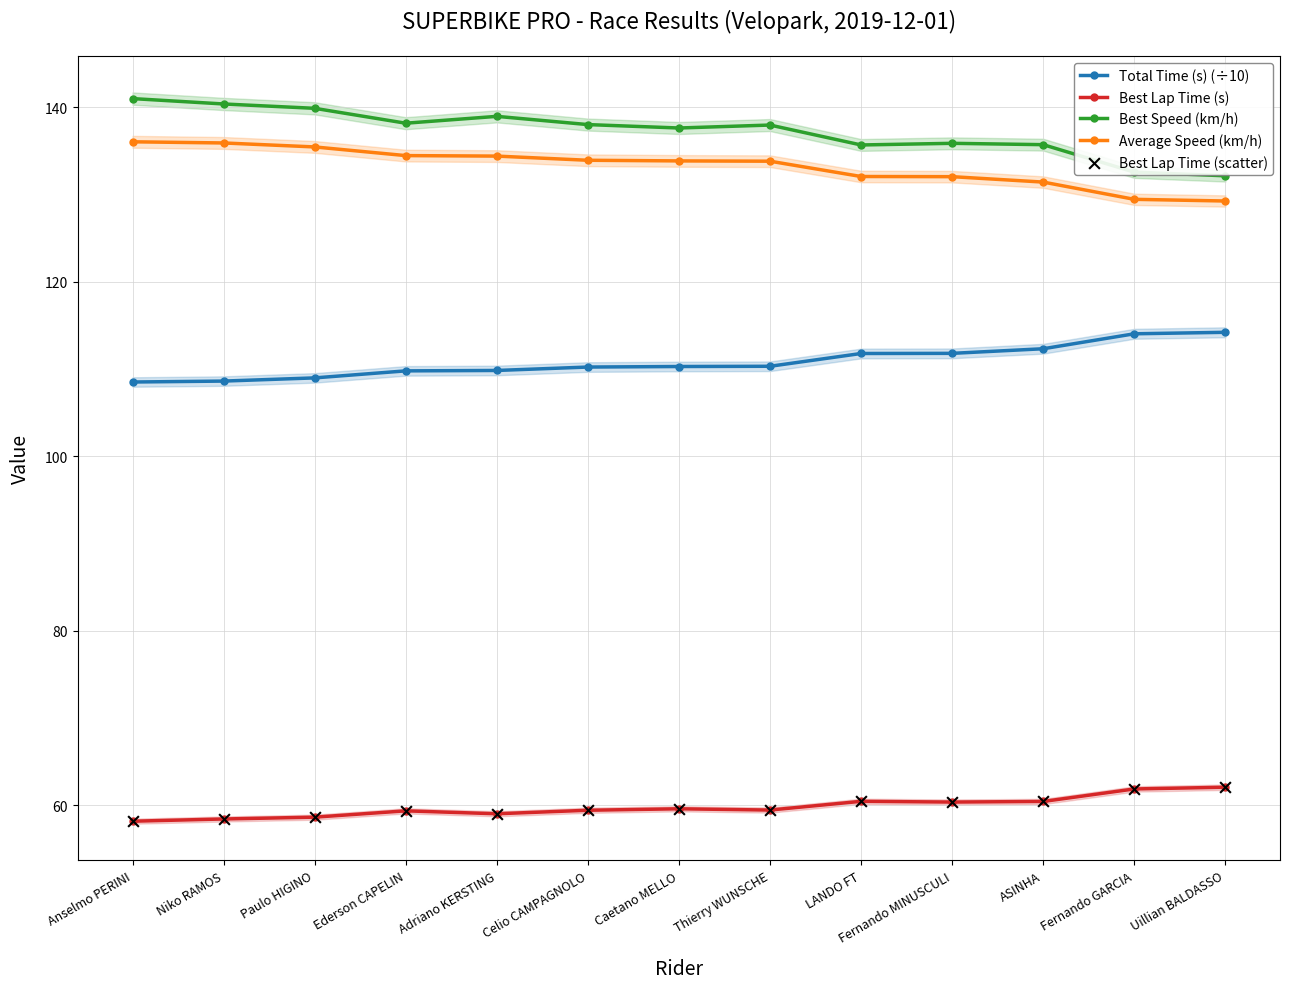

At which category is the sum across all series the highest?

Anselmo PERINI